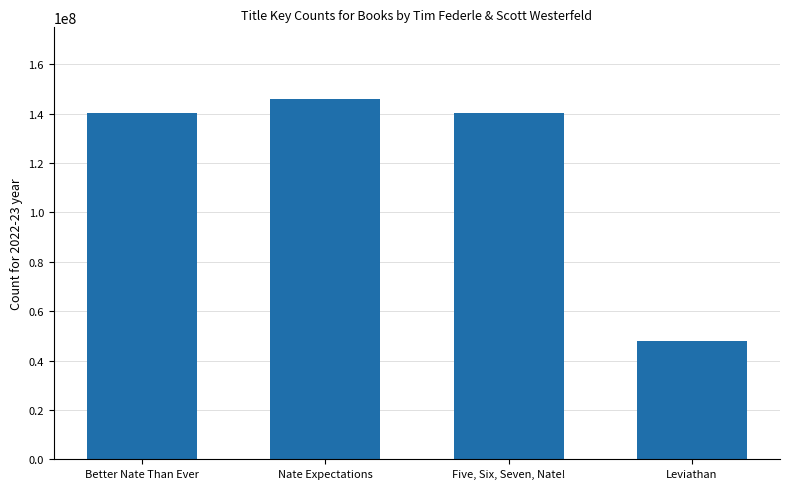

Is it true that the value at Leviathan is 47860103?

True